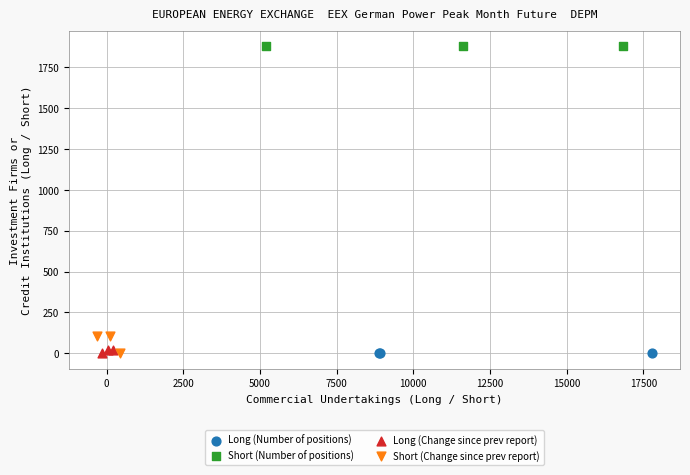

Which series contains the highest Y value?

Short (Number of positions)